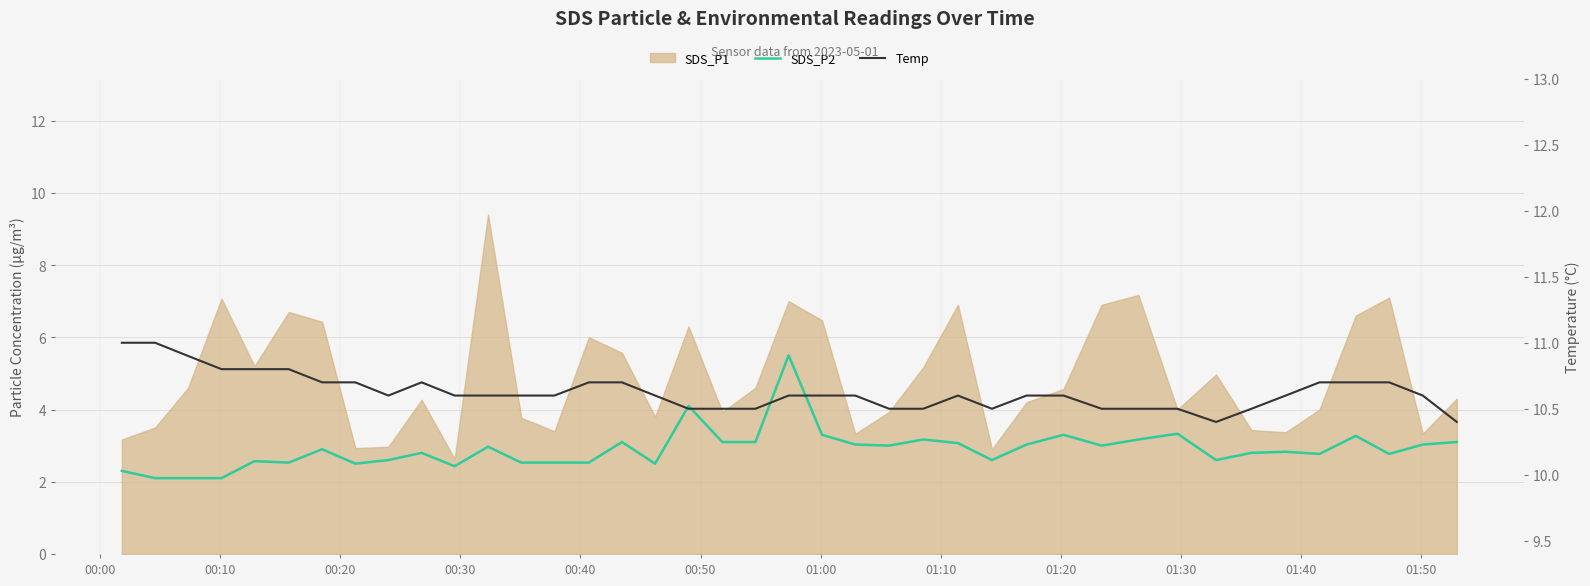

True or false: SDS_P2 and Temp intersect in this chart.

False